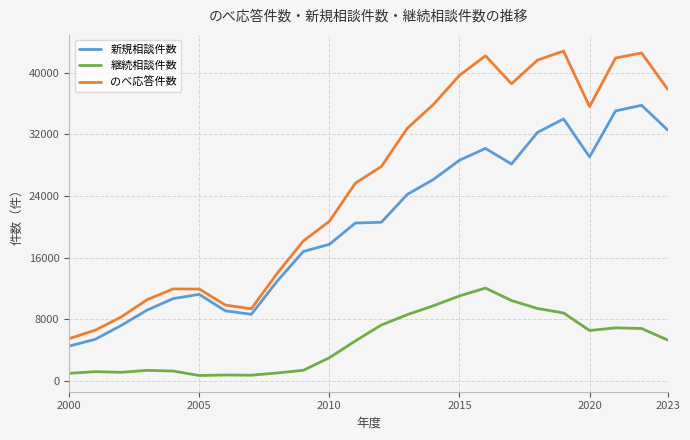

At how many categories does at least one series exceed 22622?

13